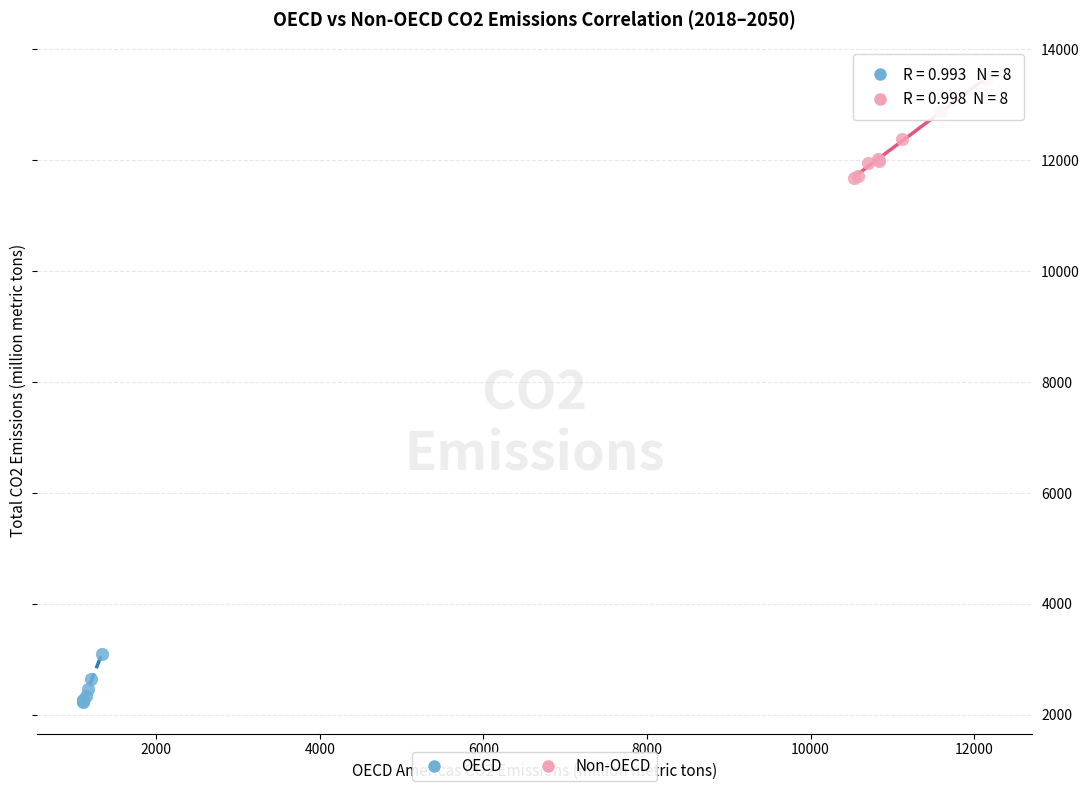

Which series contains the lowest Y value?

OECD